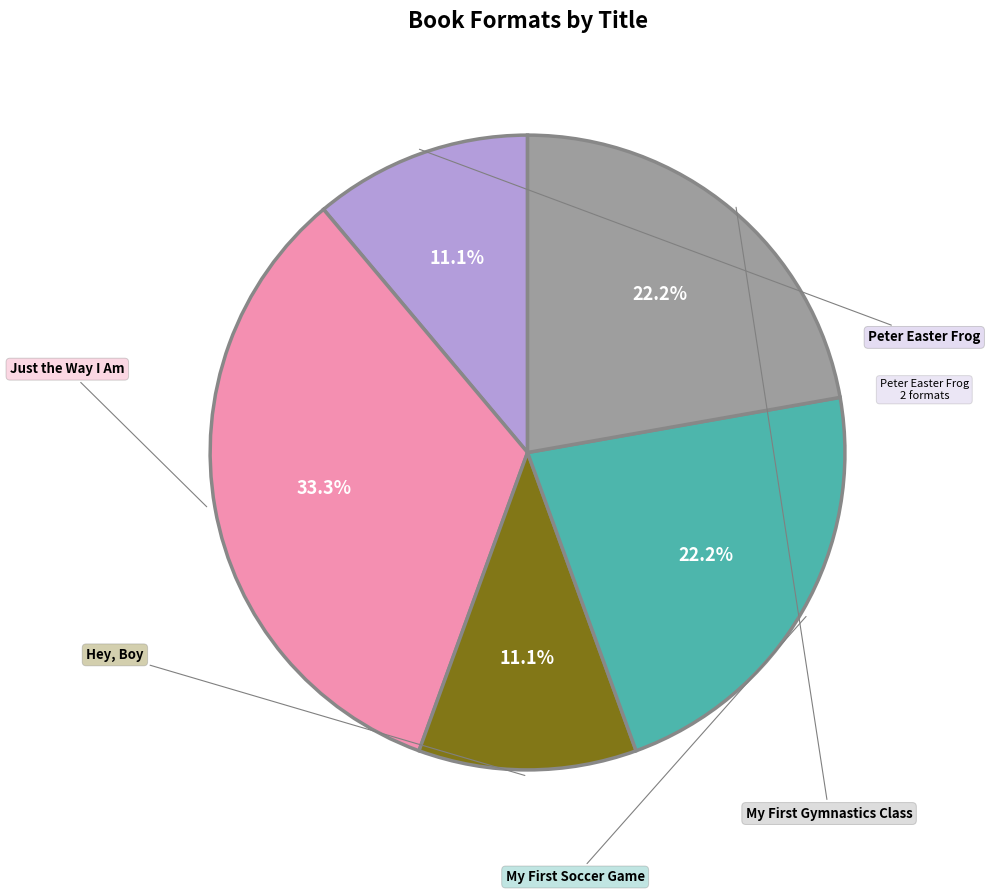

Count the number of slices in the pie.

5